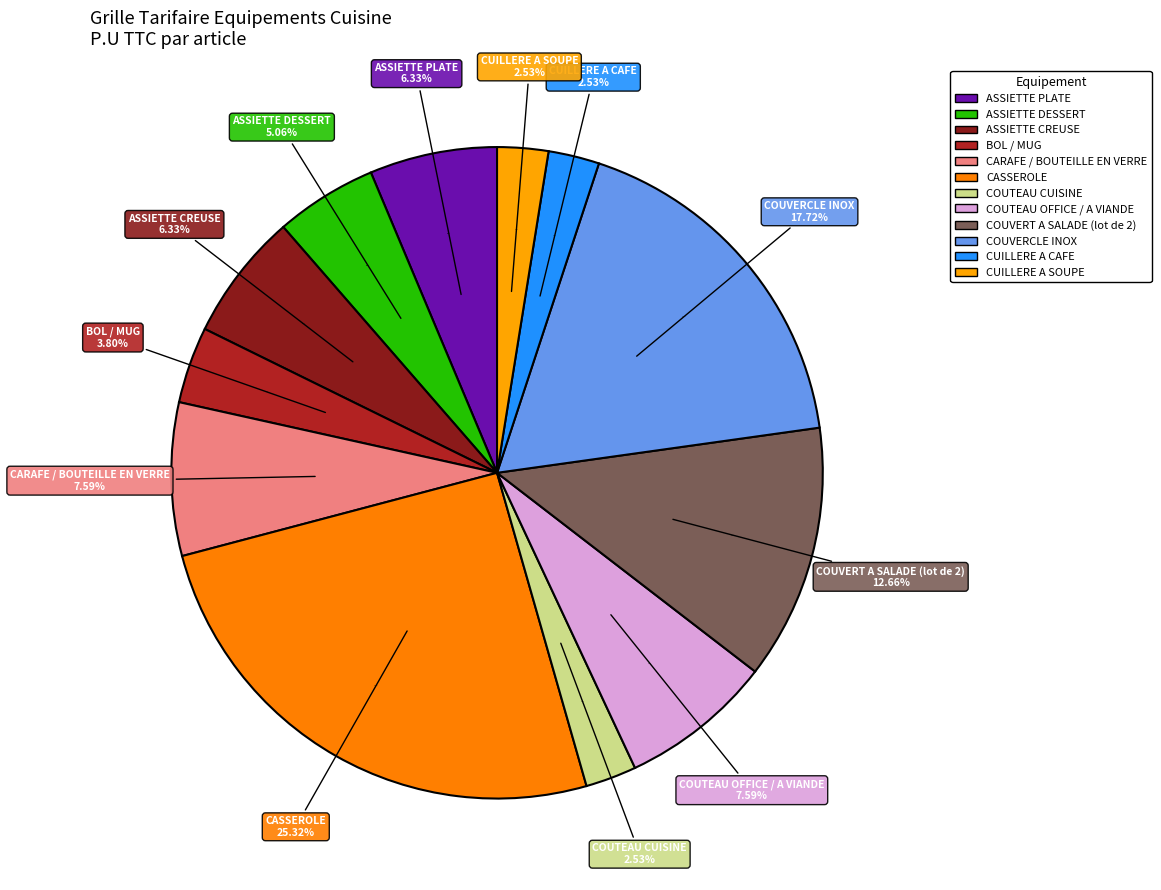

Rank the categories by value from highest to lowest.

CASSEROLE, COUVERCLE INOX, COUVERT A SALADE (lot de 2), CARAFE / BOUTEILLE EN VERRE, COUTEAU OFFICE / A VIANDE, ASSIETTE PLATE, ASSIETTE CREUSE, ASSIETTE DESSERT, BOL / MUG, COUTEAU CUISINE, CUILLERE A CAFE, CUILLERE A SOUPE